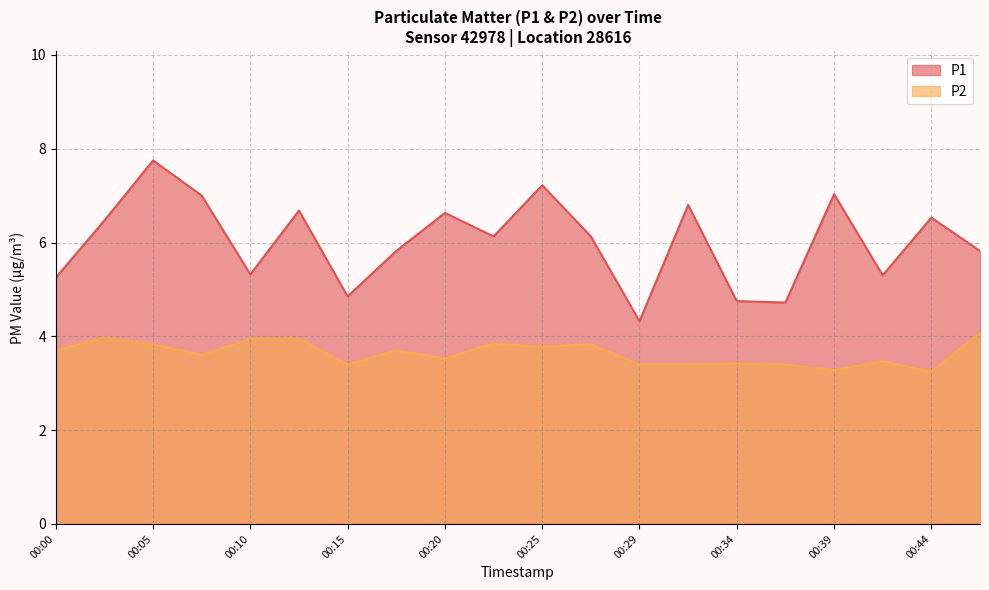

What is the value of the P2 point at the 6th from the left?

4.0